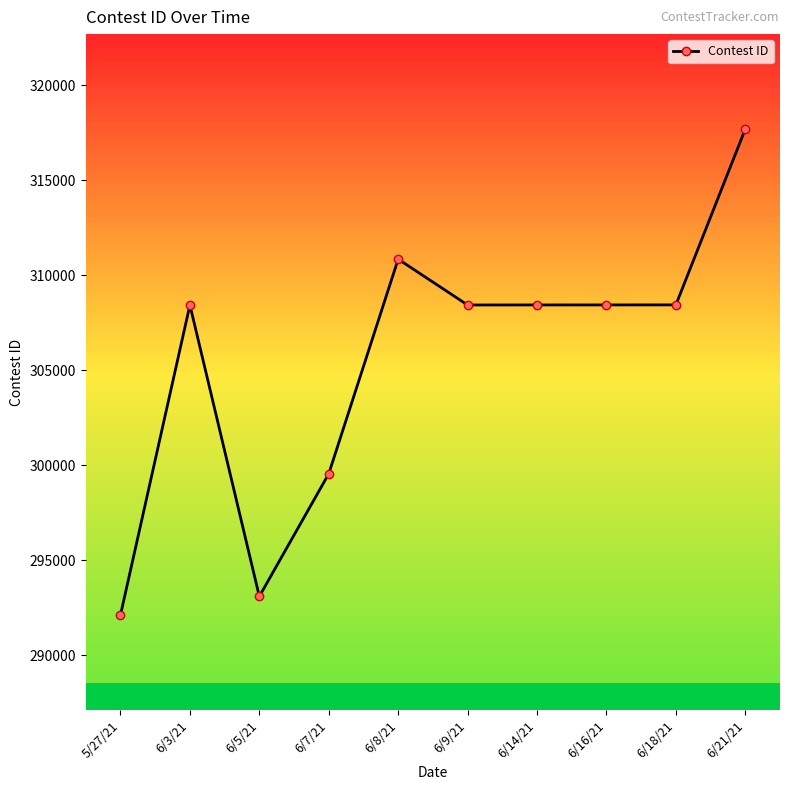

True or false: the data shows 293086 at 6/5/21.

True